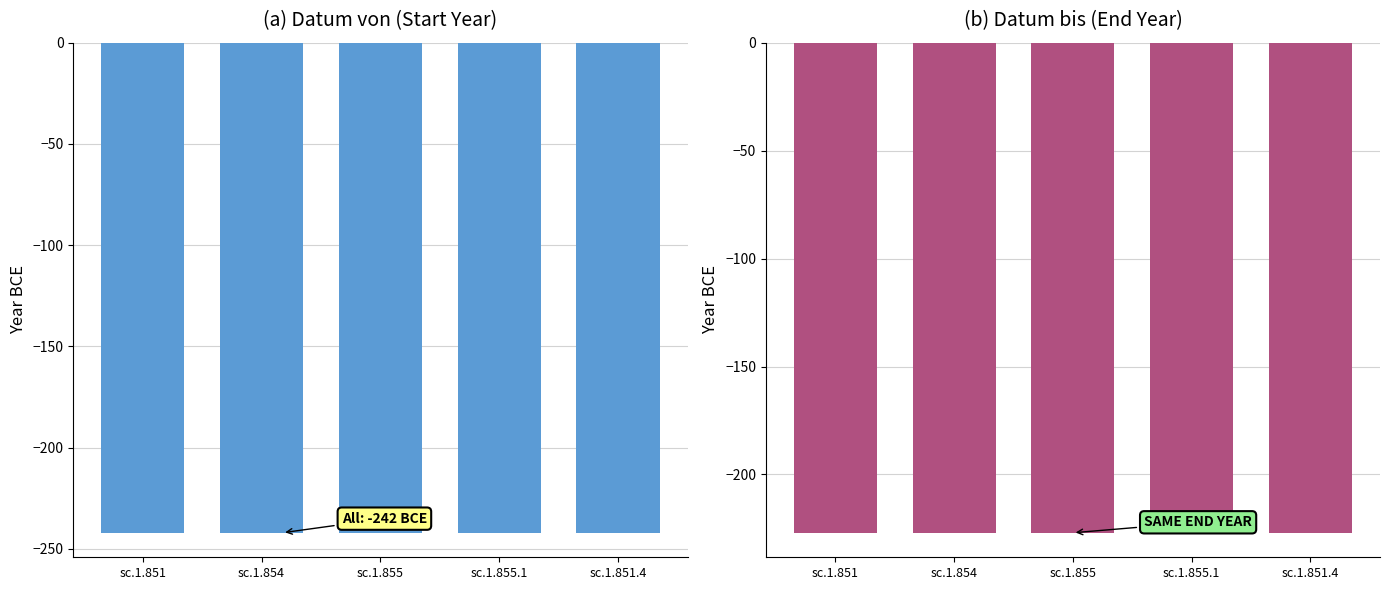

What is the approximate value of Datum von at sc.1.855?

-242